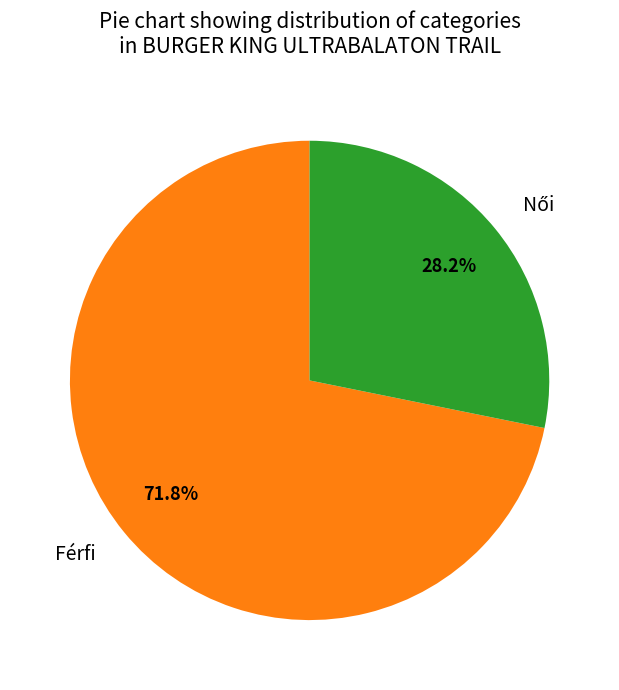

How many segments does this pie chart have?

2